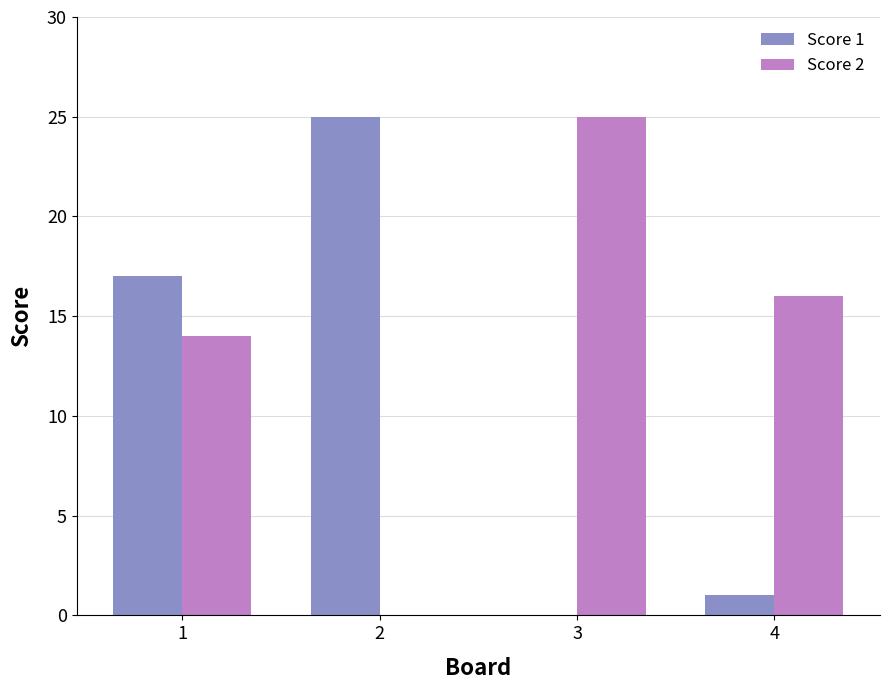

At which label is Score 2 closest to 12?

1